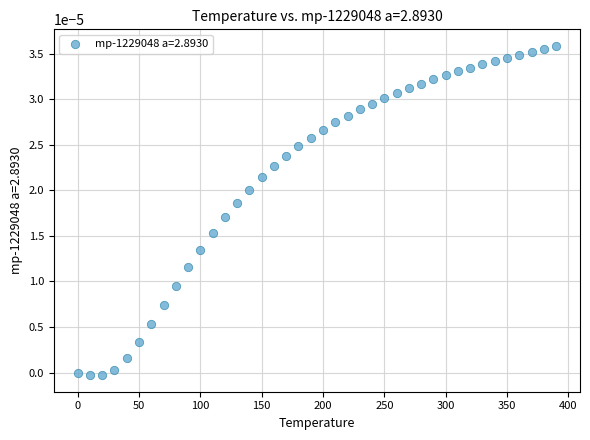

What is the range of X values (max minus min)?

390.0